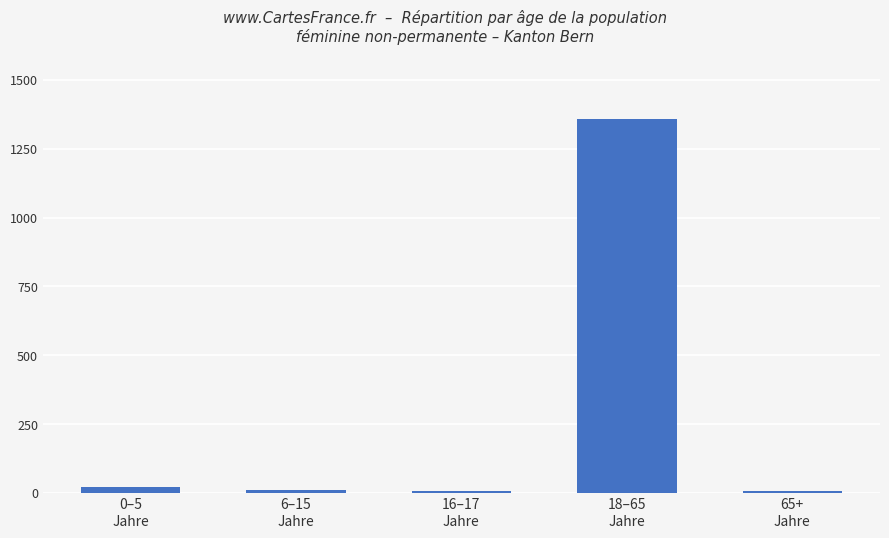

What is the change in value from 0–5
Jahre to 16–17
Jahre?

-15